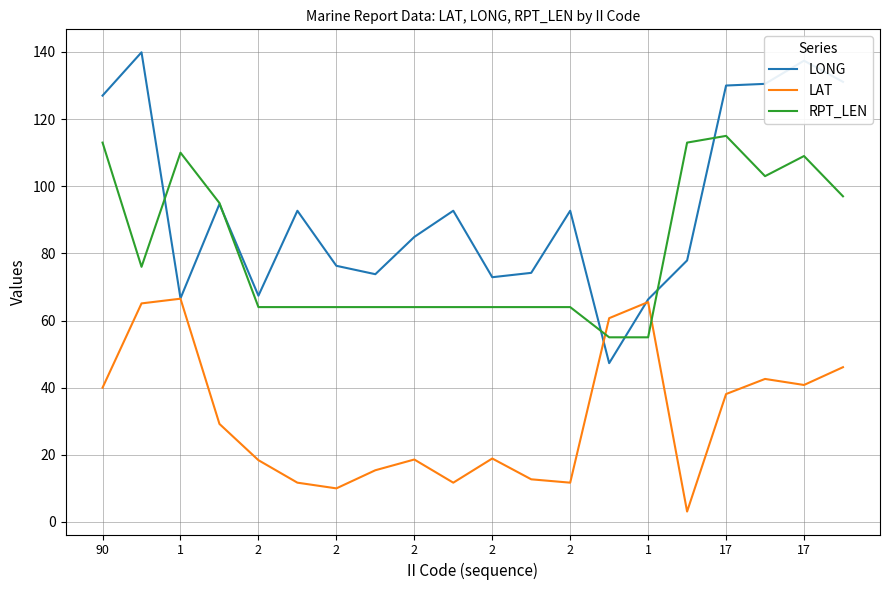

Rank the series by their maximum value, from lowest to highest.

LAT, RPT_LEN, LONG